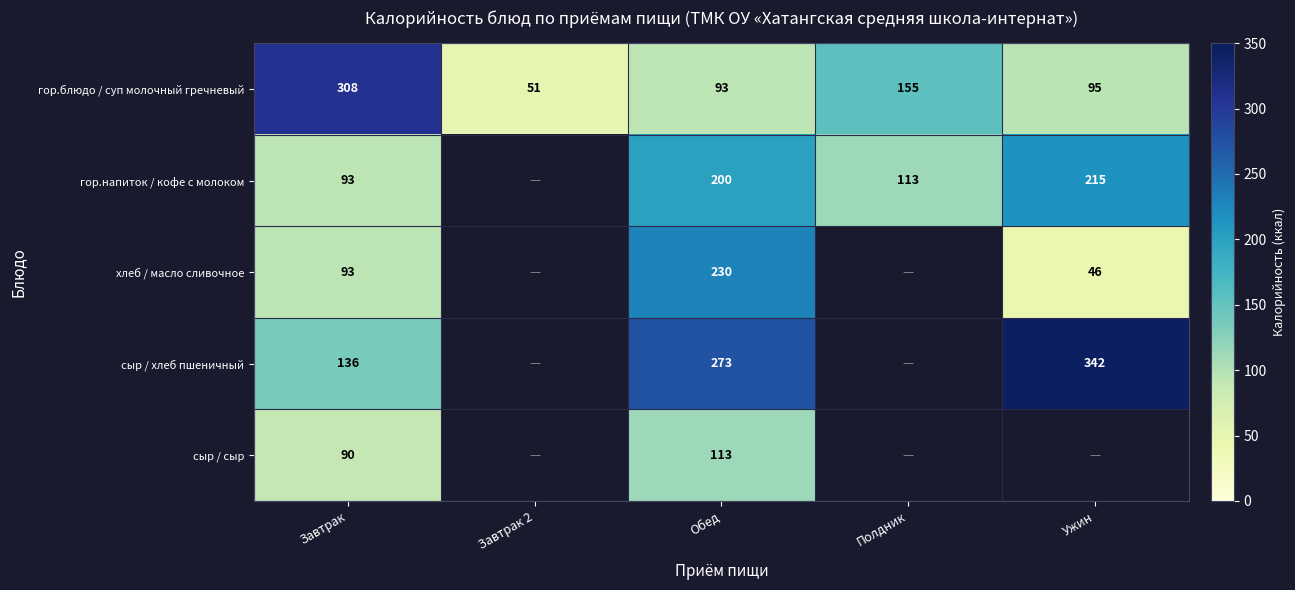

The value of гор.блюдо / суп молочный гречневый at Полдник is 36. True or false?

False